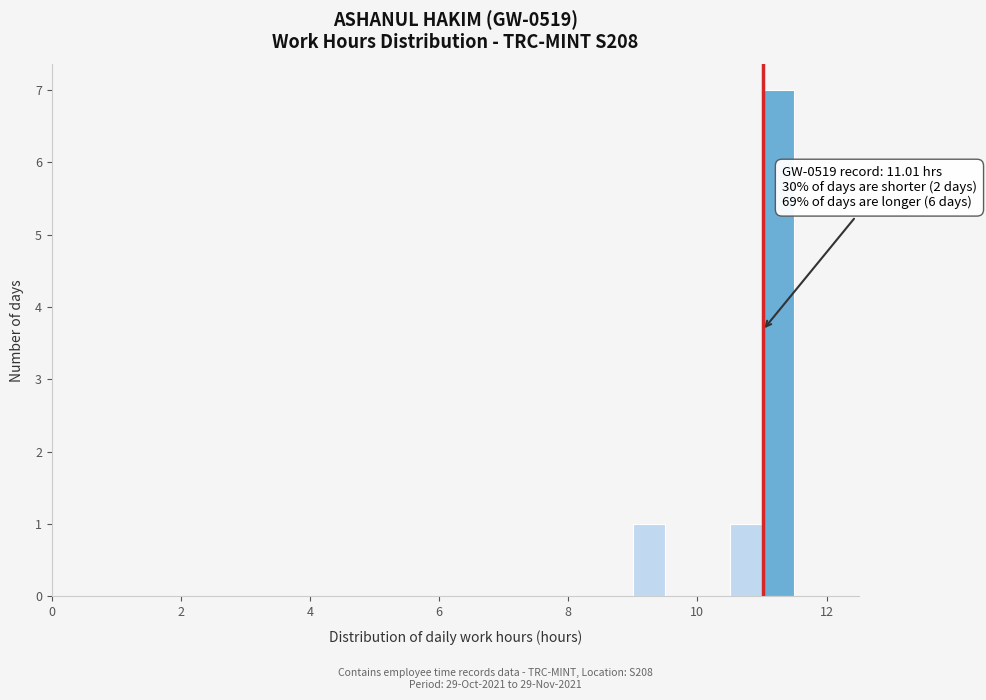

Around what value on the x-axis is the tallest bar? Give the approximate position of its centre, as read against the axis.

11.2